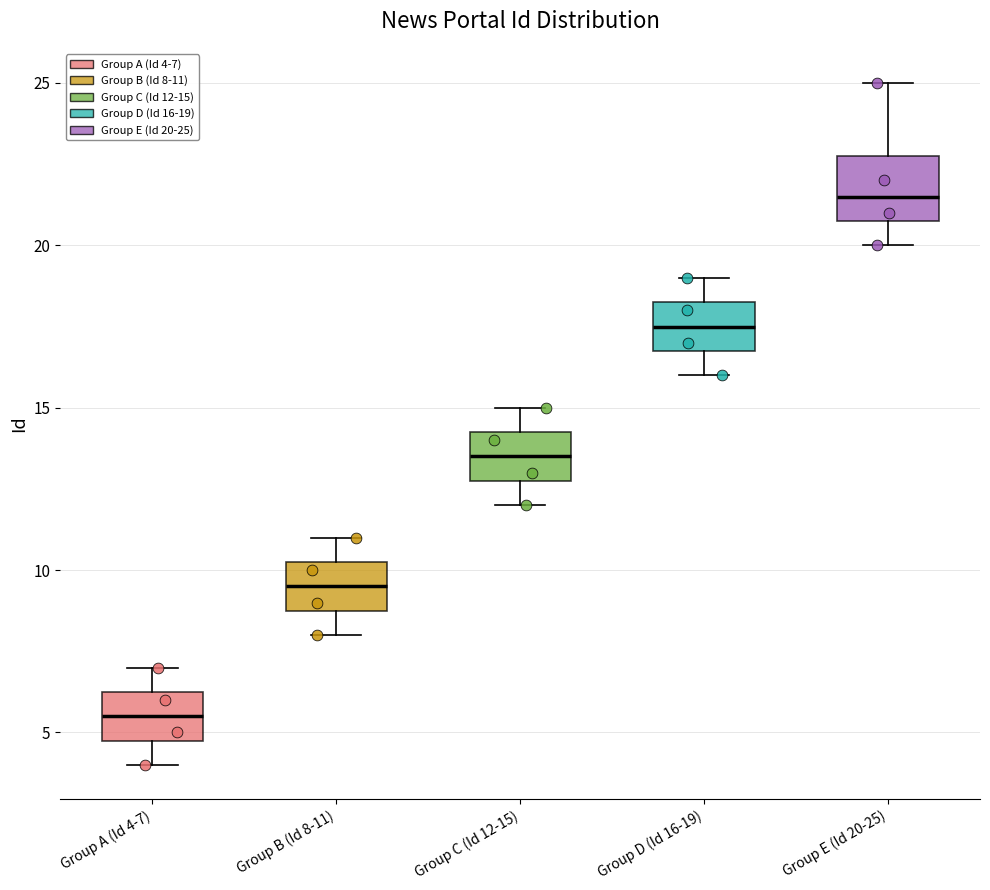

Where does the upper whisker of the box for Group E (Id 20-25) end on the y-axis? The values are not printed on the chart, so give them approximately, as read against the axis.

25.0